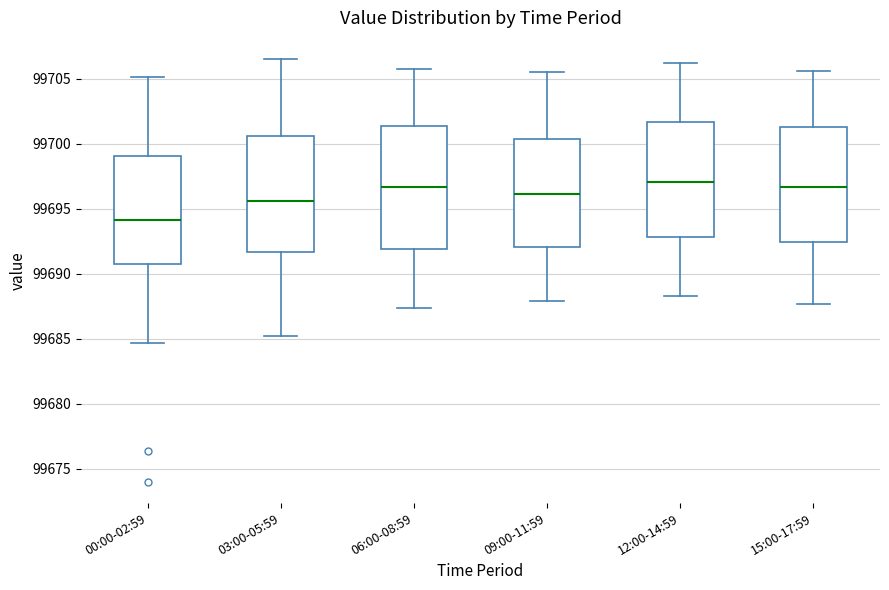

Reading left to right, read every box against the y-axis: the position of its median line, the range the box covers, and the ends of its whiskers. The values are not printed on the chart, so give them approximately, as read against the axis.

00:00-02:59: median 99694.0, box 99690.5 to 99699.0, whiskers 99684.5 to 99705.0
03:00-05:59: median 99695.5, box 99691.5 to 99700.5, whiskers 99685.0 to 99706.5
06:00-08:59: median 99696.5, box 99692.0 to 99701.5, whiskers 99687.5 to 99705.5
09:00-11:59: median 99696.0, box 99692.0 to 99700.5, whiskers 99688.0 to 99705.5
12:00-14:59: median 99697.0, box 99693.0 to 99701.5, whiskers 99688.5 to 99706.0
15:00-17:59: median 99696.5, box 99692.5 to 99701.5, whiskers 99687.5 to 99705.5